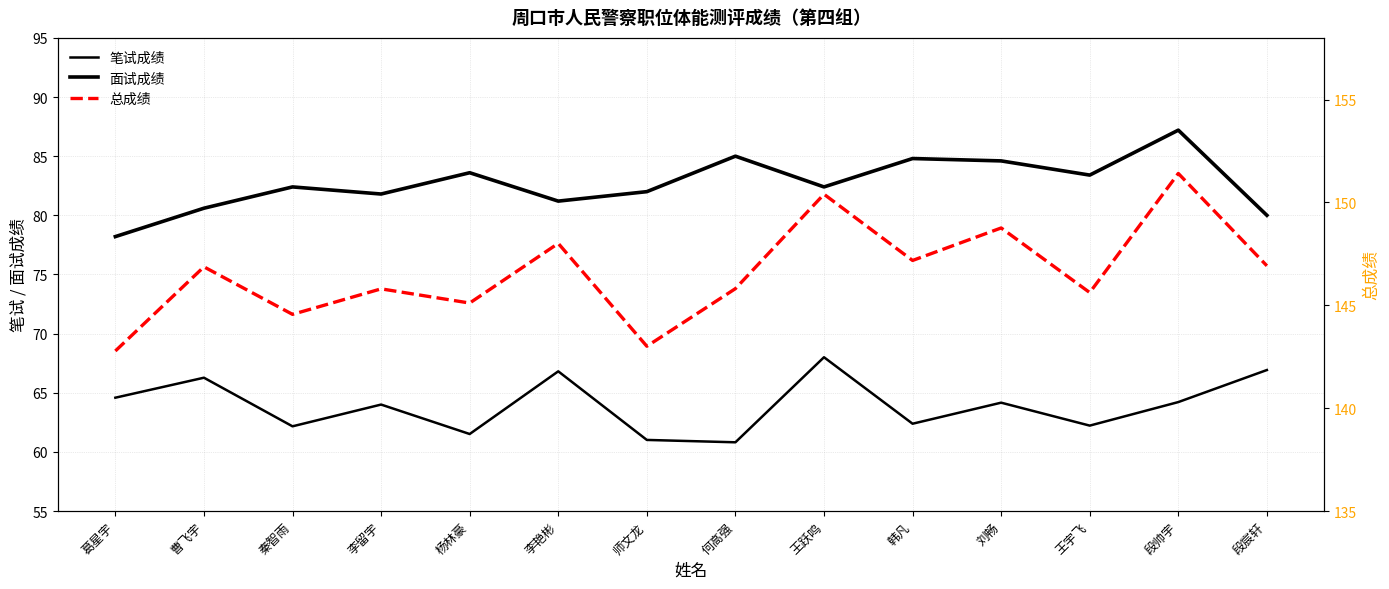

Where is the first local maximum for 总成绩?

曹飞宇